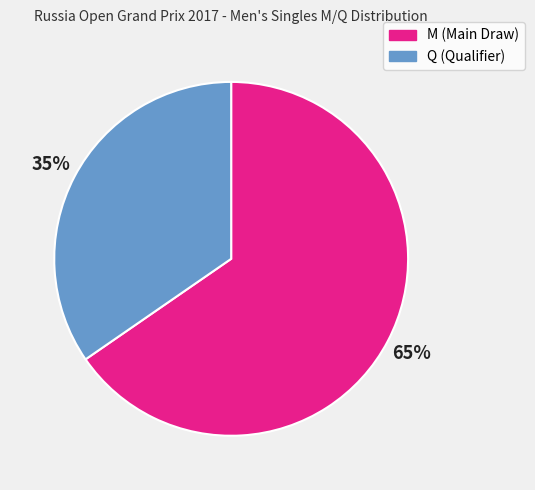

What is the ratio of the value at M to the value at Q?

1.9